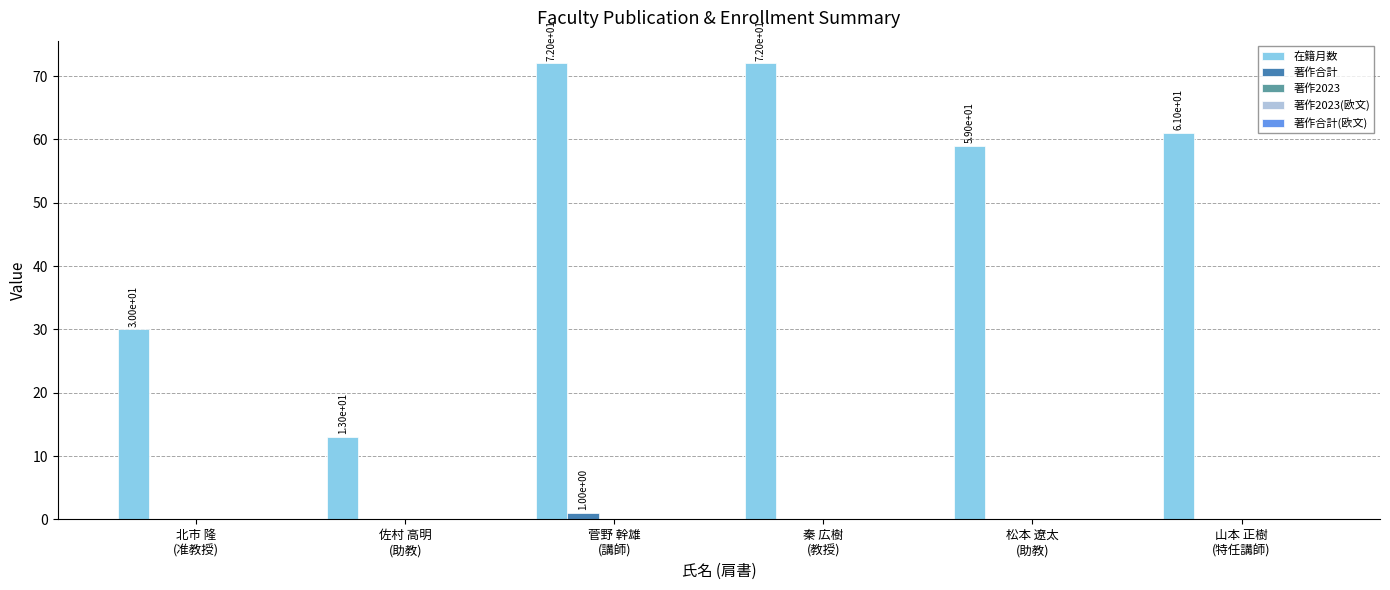

What is the spread (max minus min) of values at 松本 遼太
(助教)?

59